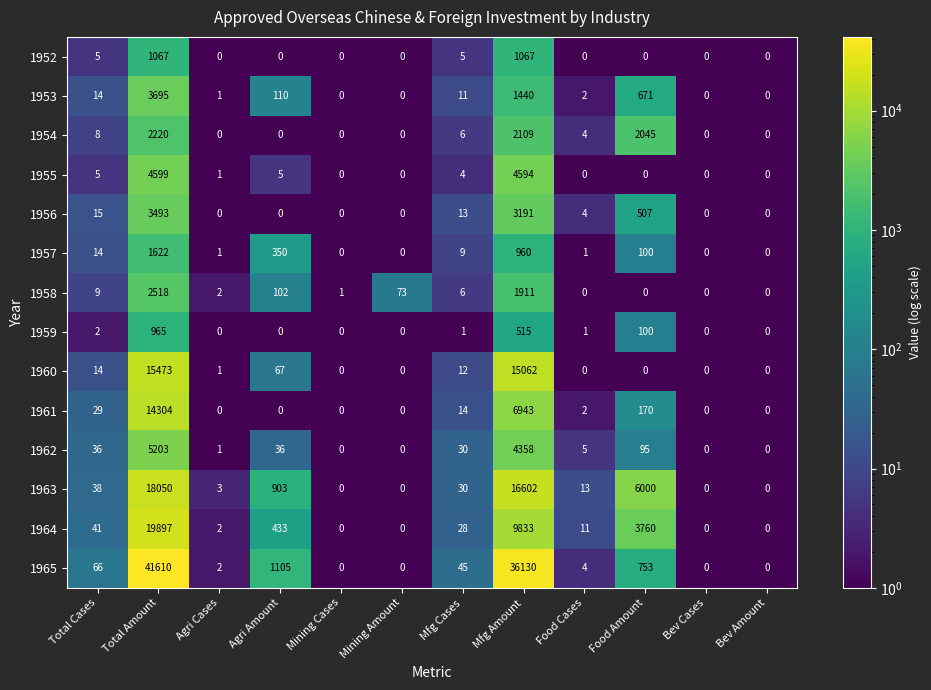

Which series has the largest range (max minus min)?

1965